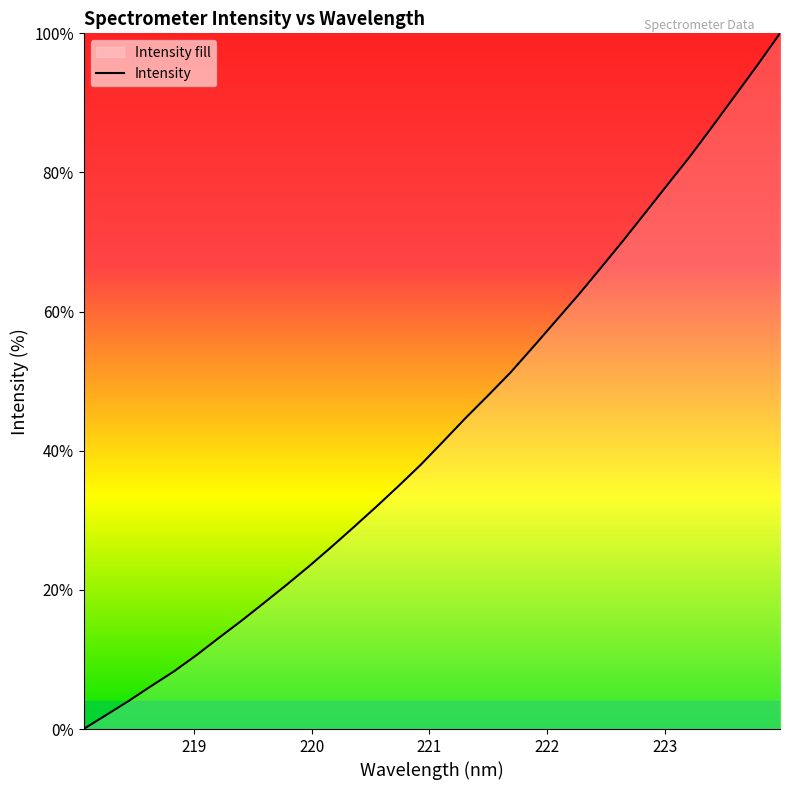

What is the greatest value displayed?

100.0